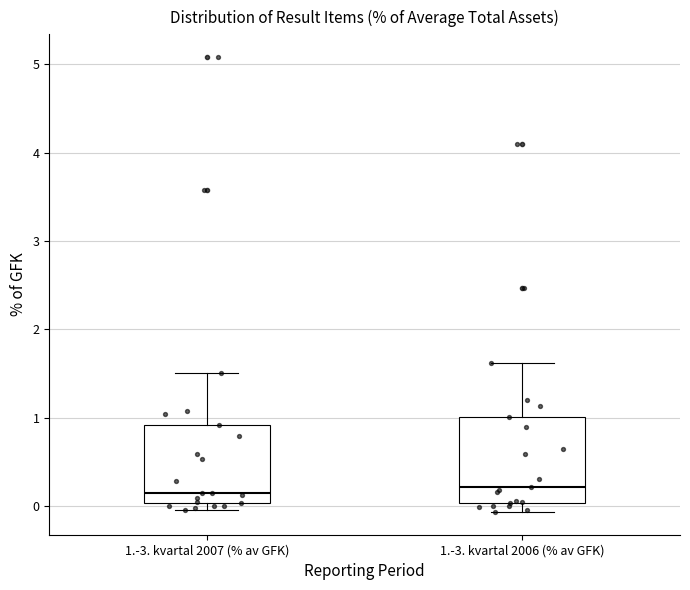

Reading left to right, read every box against the y-axis: the position of its median line, the range the box covers, and the ends of its whiskers. The values are not printed on the chart, so give them approximately, as read against the axis.

1.-3. kvartal 2007 (% av GFK): median 0.1, box 0.0 to 0.9, whiskers 0.0 (just below the box's lower edge) to 1.5
1.-3. kvartal 2006 (% av GFK): median 0.2, box 0.0 to 1.0, whiskers -0.1 to 1.6